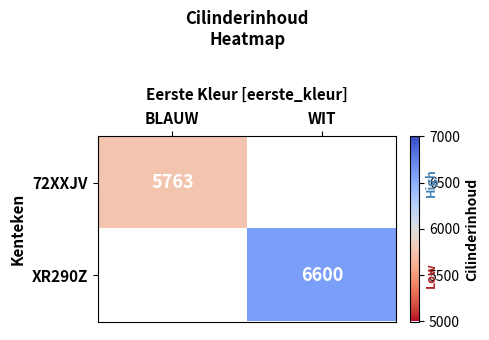

Which label corresponds to the smallest value in the chart?

BLAUW